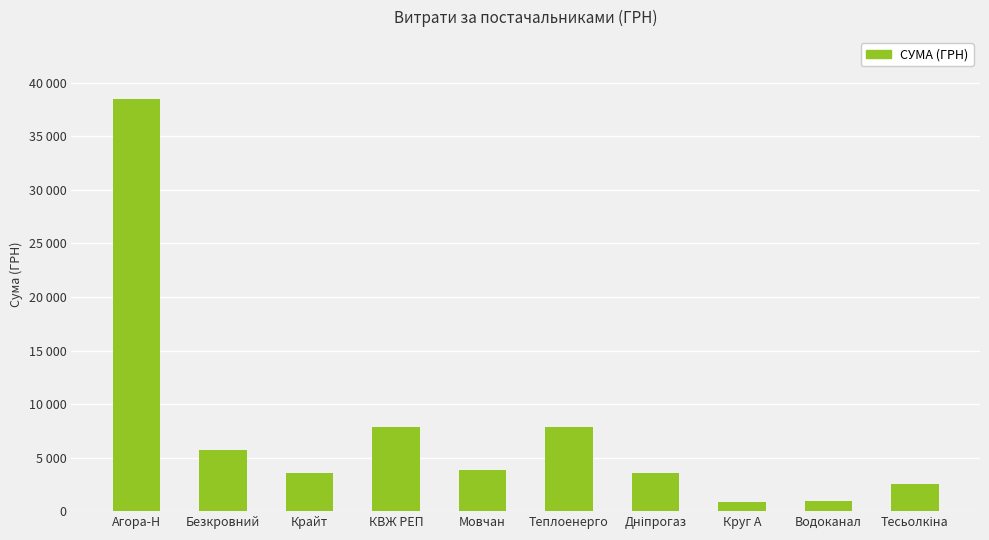

Does the chart contain any negative values?

No